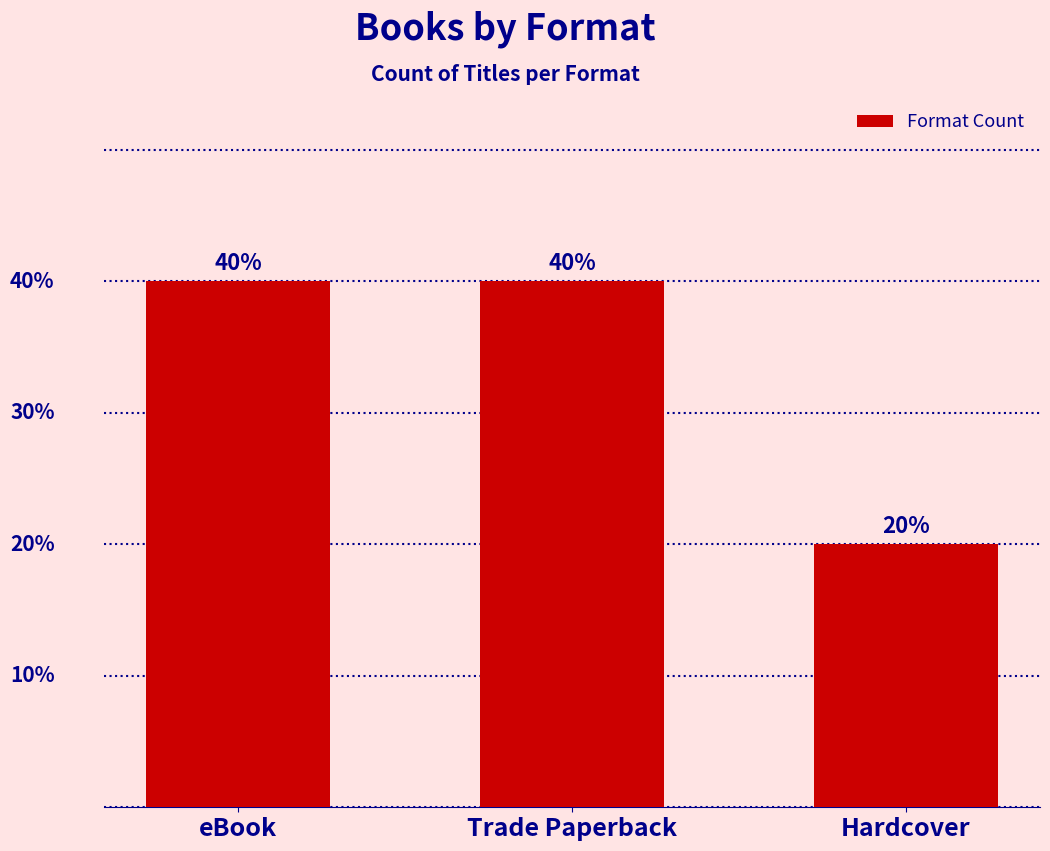

What is the label of the 2nd bar from the left?

Trade Paperback